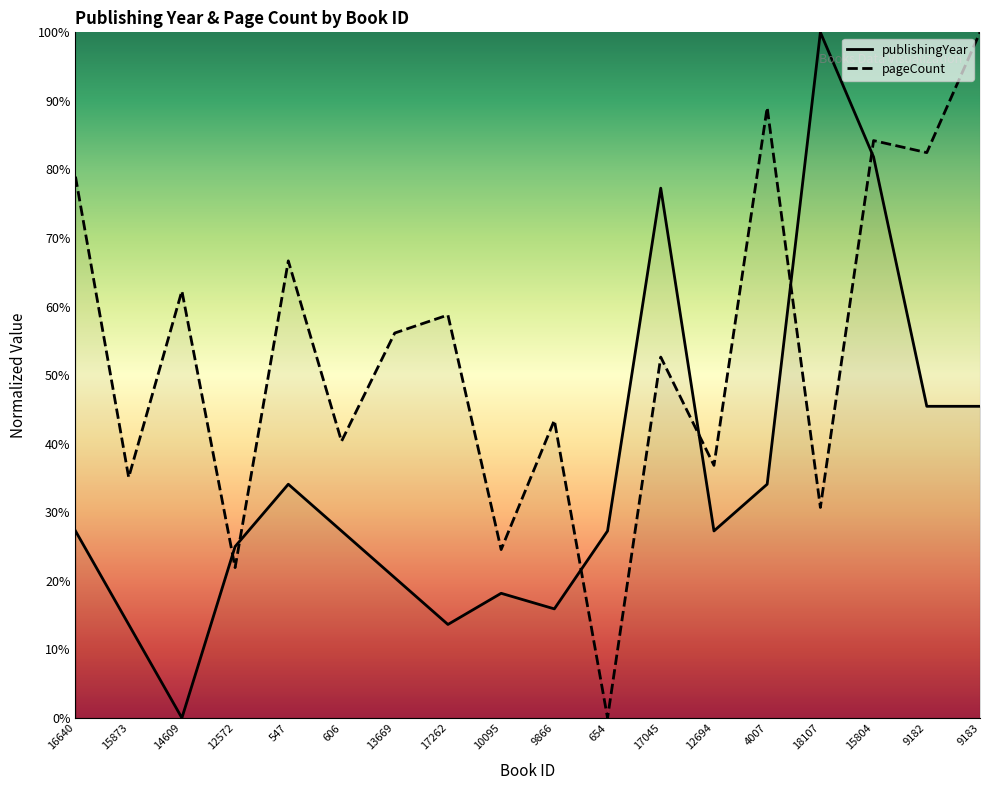

What is the difference between the maximum and minimum values in the pageCount series?

100.0